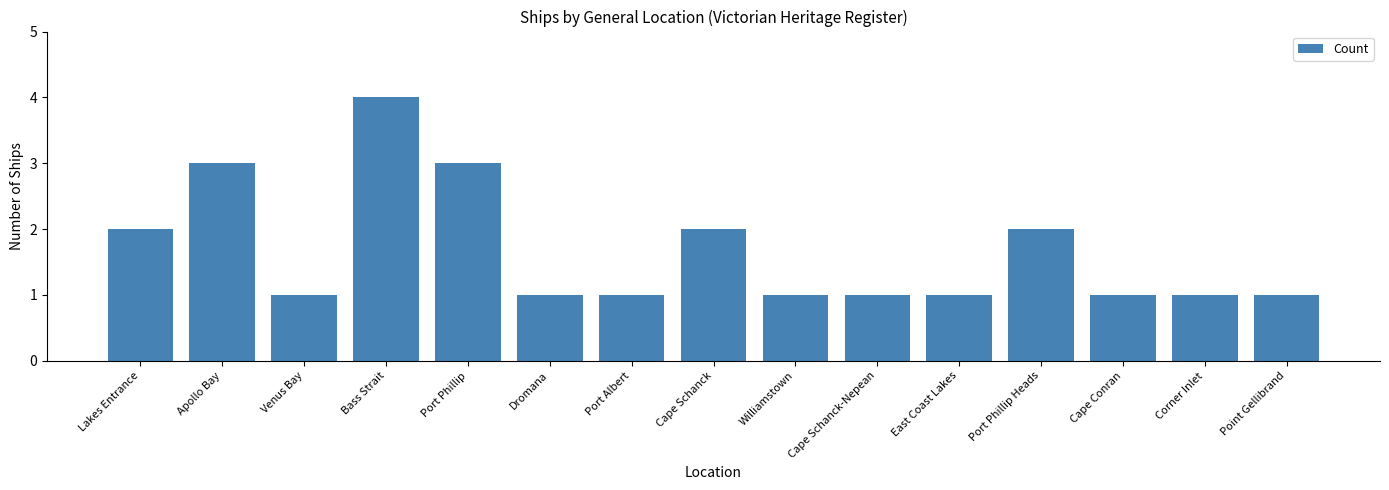

What is the label of the 12th bar from the left?

Port Phillip Heads